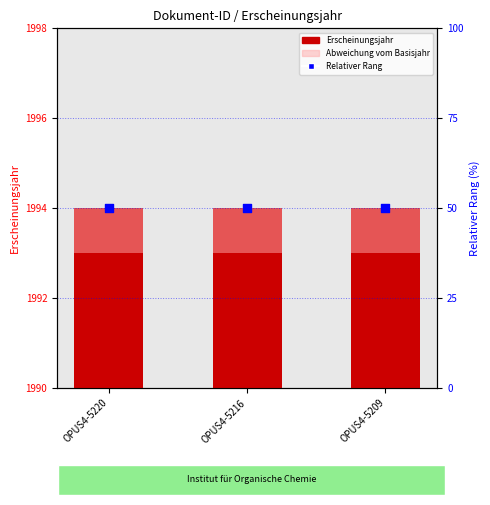

What are all the series names shown in the legend?

Erscheinungsjahr, Abweichung vom Basisjahr, Relativer Rang